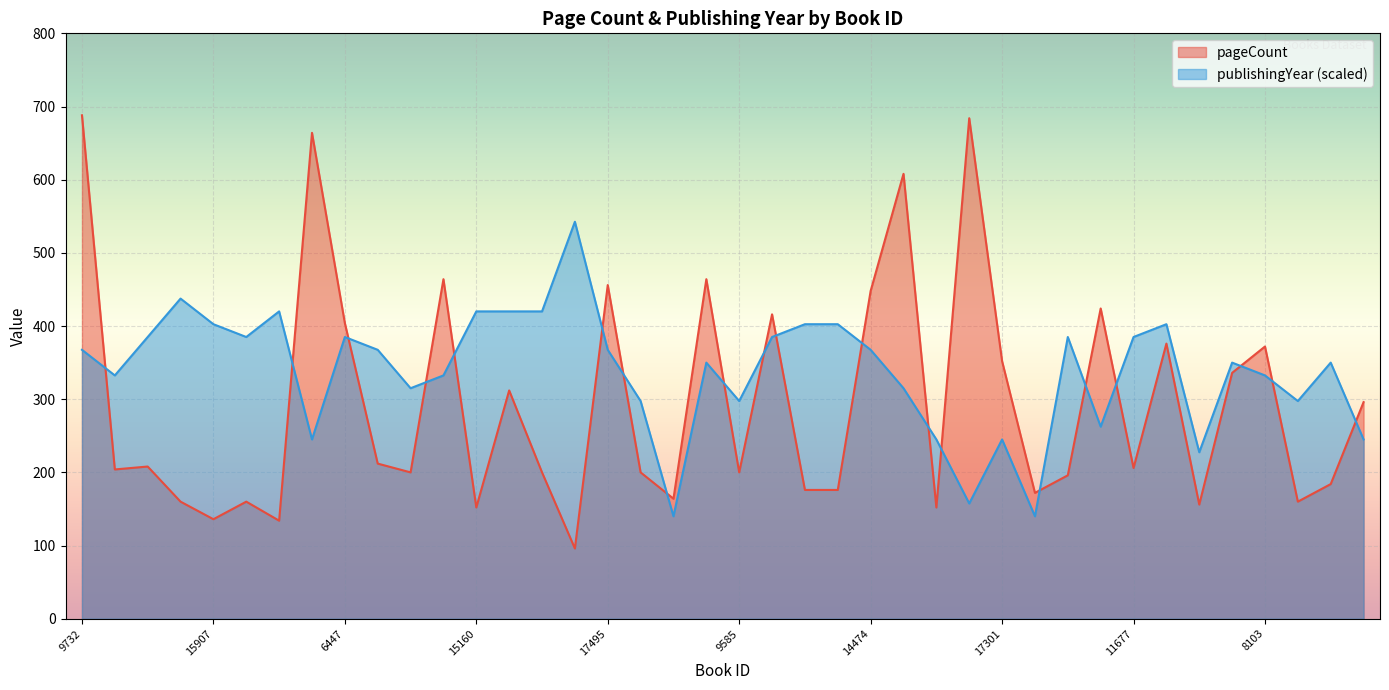

Reading left to right, extract all data points from this chart.

pageCount: 688.0	204.0	208.0	160.0	136.0	160.0	134.0	664.0	404.0	212.0	200.0	464.0	152.0	312.0	200.0	96.0	456.0	200.0	164.0	464.0	200.0	416.0	176.0	176.0	448.0	608.0	152.0	684.0	352.0	172.0	196.0	424.0	206.0	376.0	156.0	336.0	372.0	160.0	184.0	296.0
publishingYear: 367.5	332.5	385.0	437.5	402.5	385.0	420.0	245.0	385.0	367.5	315.0	332.5	420.0	420.0	420.0	542.5	367.5	297.5	140.0	350.0	297.5	385.0	402.5	402.5	367.5	315.0	245.0	157.5	245.0	140.0	385.0	262.5	385.0	402.5	227.5	350.0	332.5	297.5	350.0	245.0